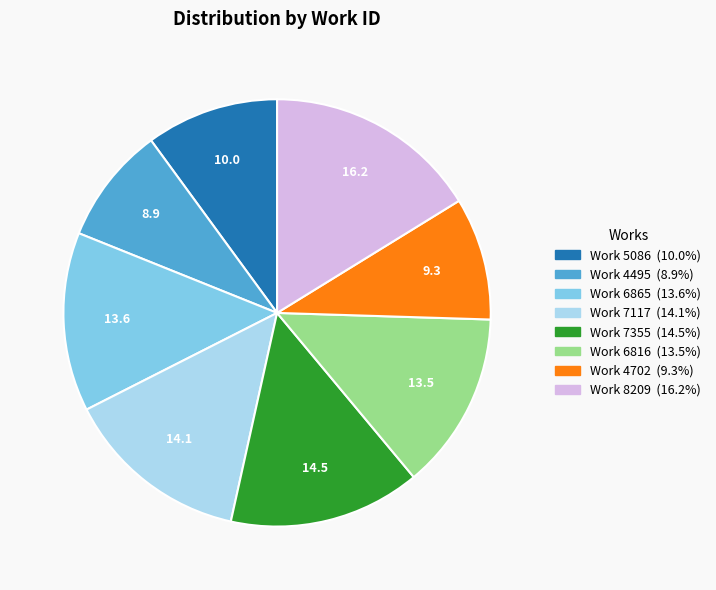

The Work 7355 slice represents 15% of the pie. True or false?

True